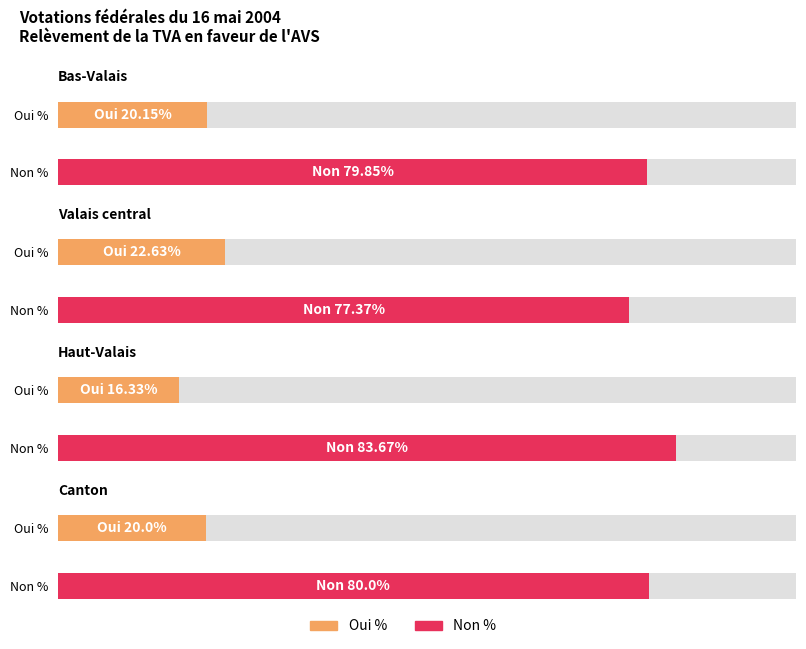

Reading left to right, list all the values displayed in this chart.

Oui %: Bas-Valais=20.1	Valais central=22.6	Haut-Valais=16.3	Canton=20.0
Non %: Bas-Valais=79.8	Valais central=77.4	Haut-Valais=83.7	Canton=80.0